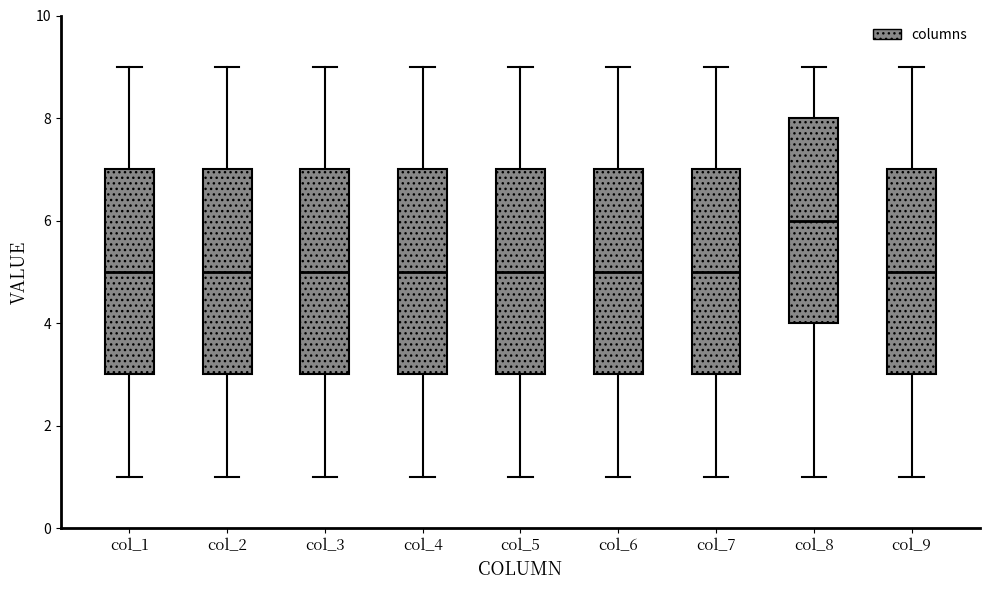

Where does the upper whisker of the box for col_9 end on the y-axis? The values are not printed on the chart, so give them approximately, as read against the axis.

9